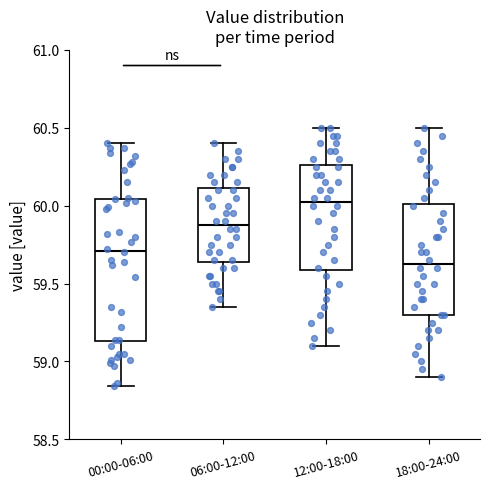

Which box's median line is the lowest?

18:00-24:00